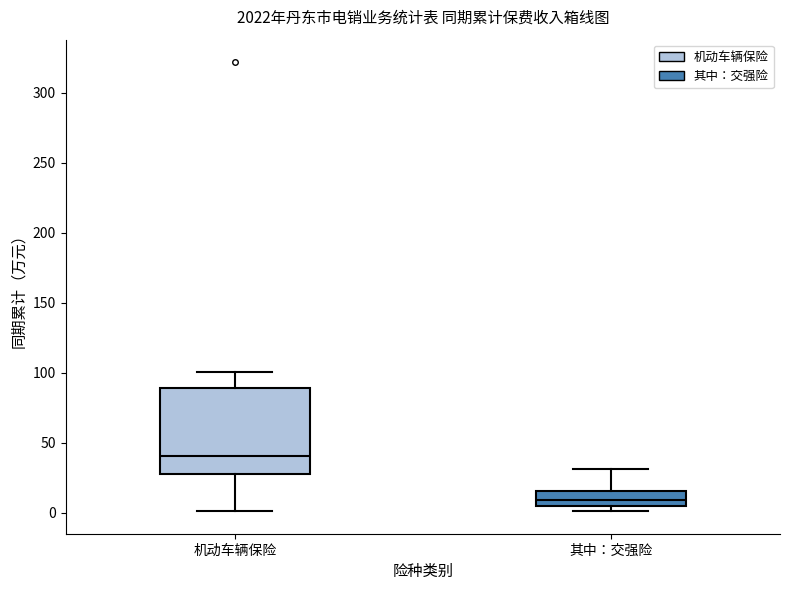

Reading left to right, read every box against the y-axis: the position of its median line, the range the box covers, and the ends of its whiskers. The values are not printed on the chart, so give them approximately, as read against the axis.

机动车辆保险: median 40, box 30 to 90, whiskers 0 to 100
其中：交强险: median 10, box 5 to 15, whiskers 0 to 30